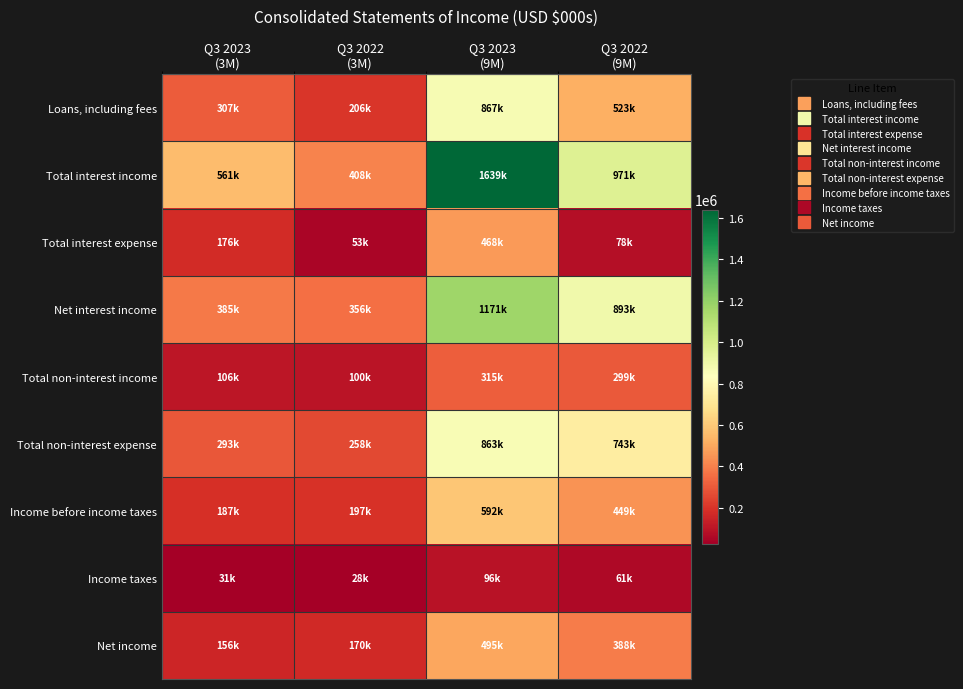

What is the difference between the highest and lowest values at Q3 2022
(3M)?

380620